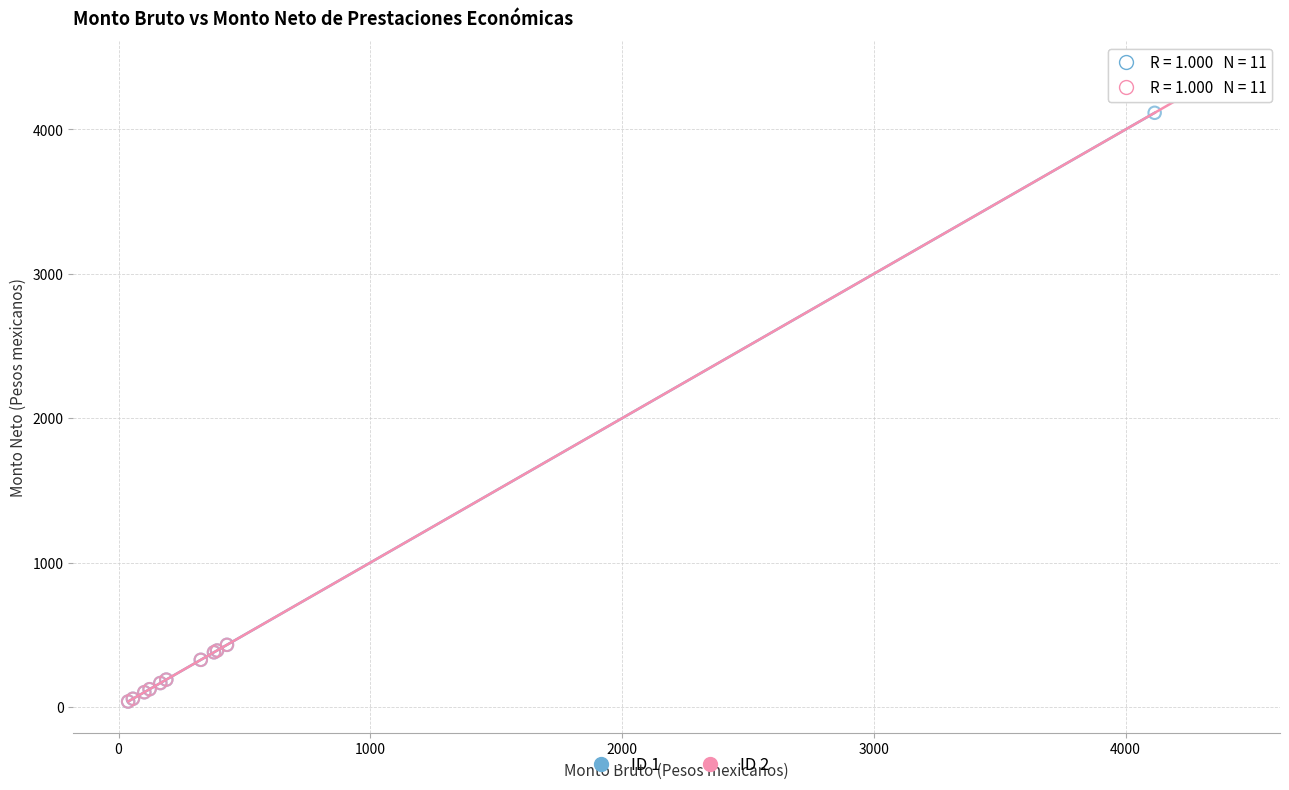

Which series has the widest spread of Y values?

ID 2